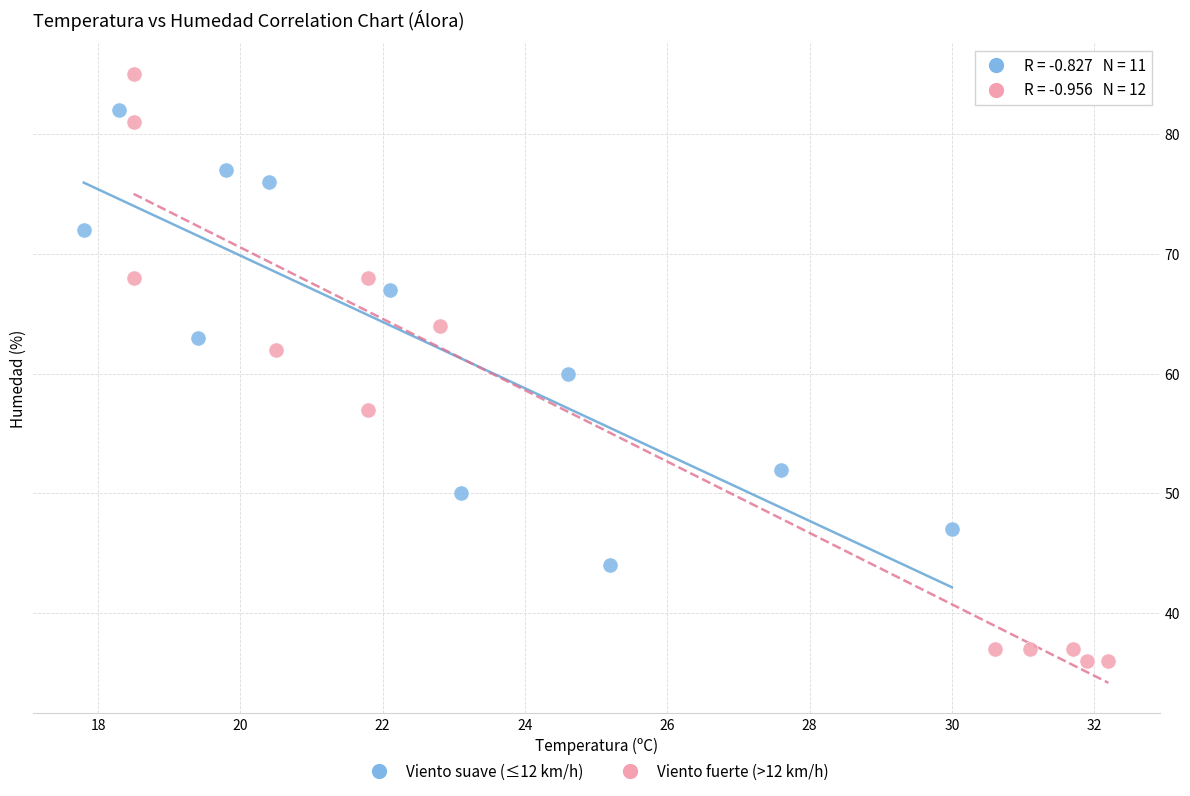

Which series reaches the minimum Y coordinate?

Viento fuerte (>12 km/h)